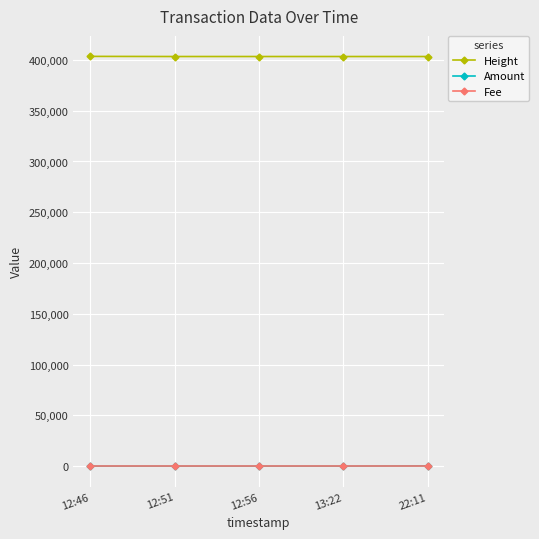

What is the maximum value for Amount?

248.4